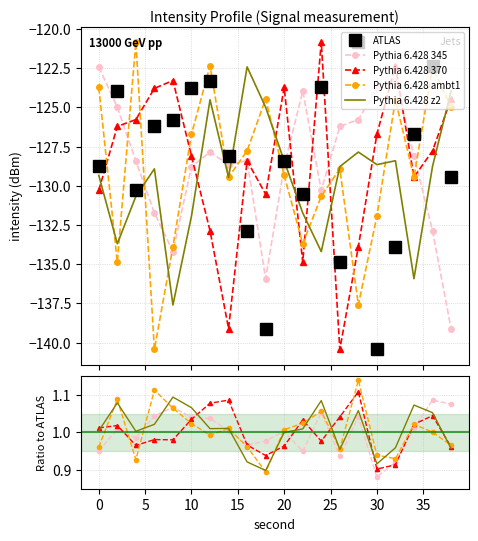

How many series are shown in this chart?

5